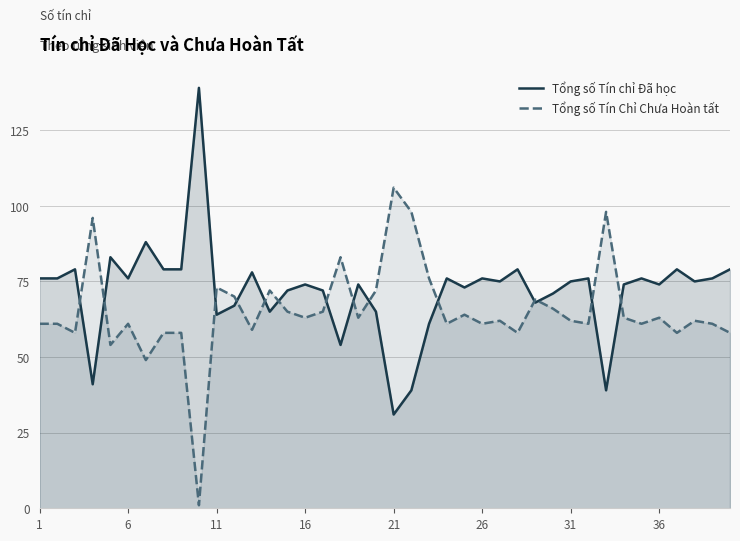

What is the spread (max minus min) of values at 6?

15